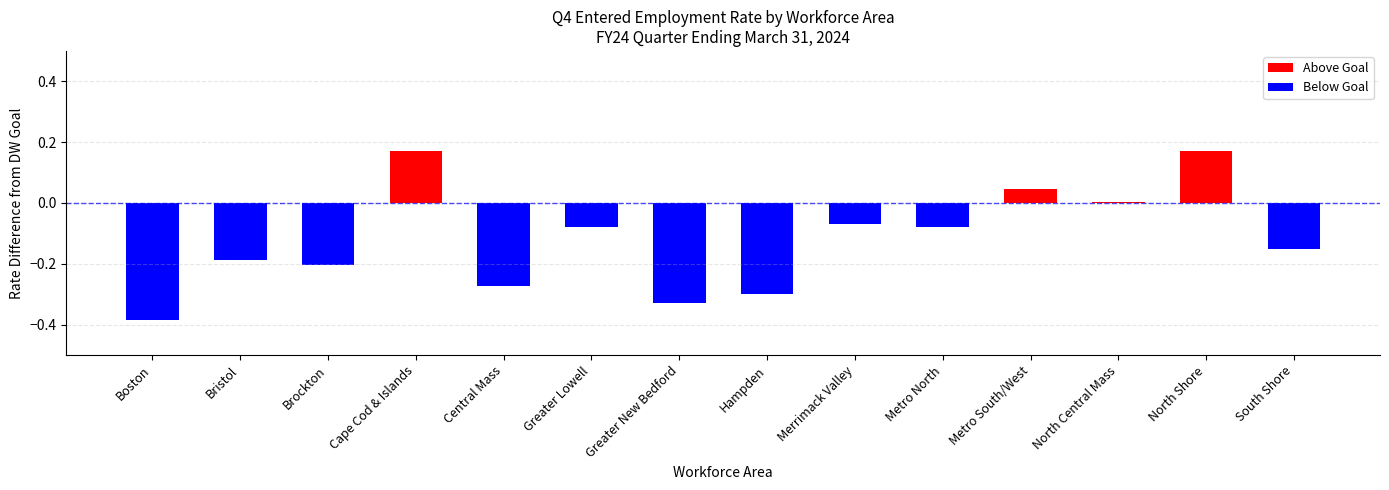

Are the bars grouped side by side (vs. stacked)?

Yes